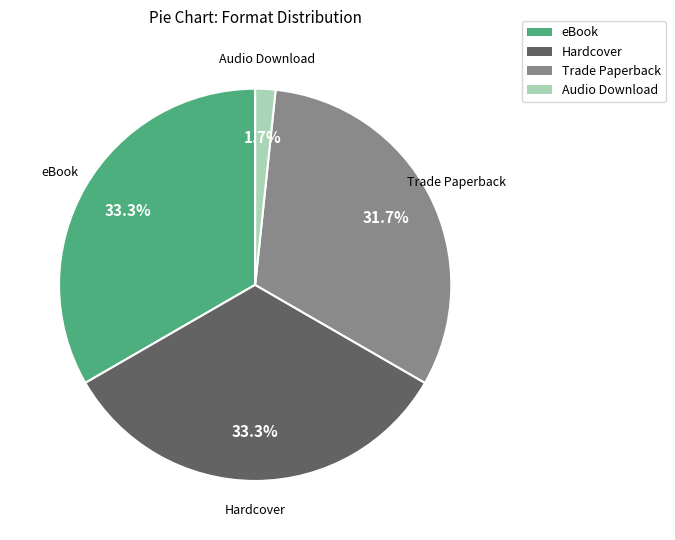

Which has a higher value, eBook or Trade Paperback?

eBook